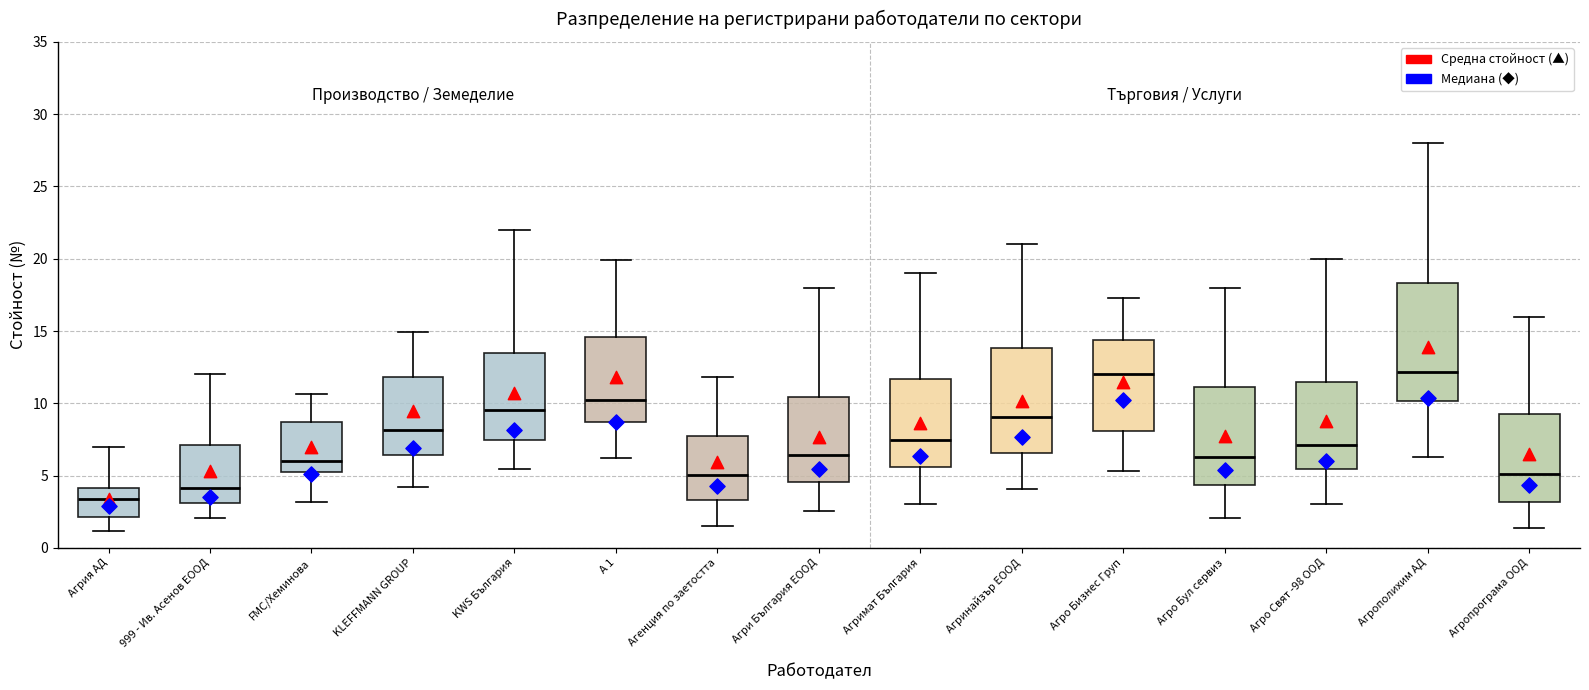

Where is the upper edge of the box for Агенция по заетостта on the y-axis? The values are not printed on the chart, so give them approximately, as read against the axis.

7.5